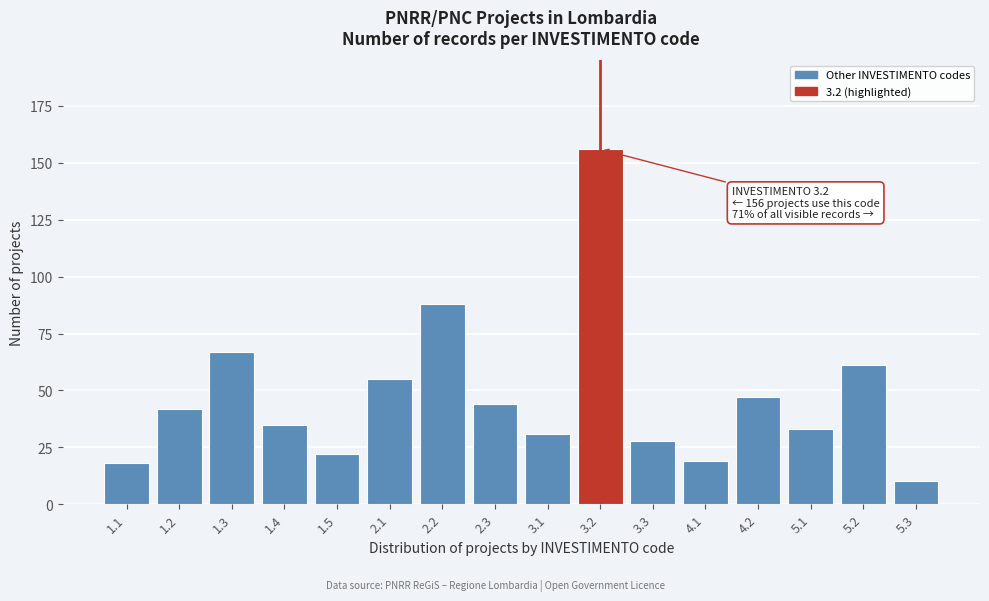

Reading left to right, what are all the values shown in this chart?

1.1=18	1.2=42	1.3=67	1.4=35	1.5=22	2.1=55	2.2=88	2.3=44	3.1=31	3.2=156	3.3=28	4.1=19	4.2=47	5.1=33	5.2=61	5.3=10